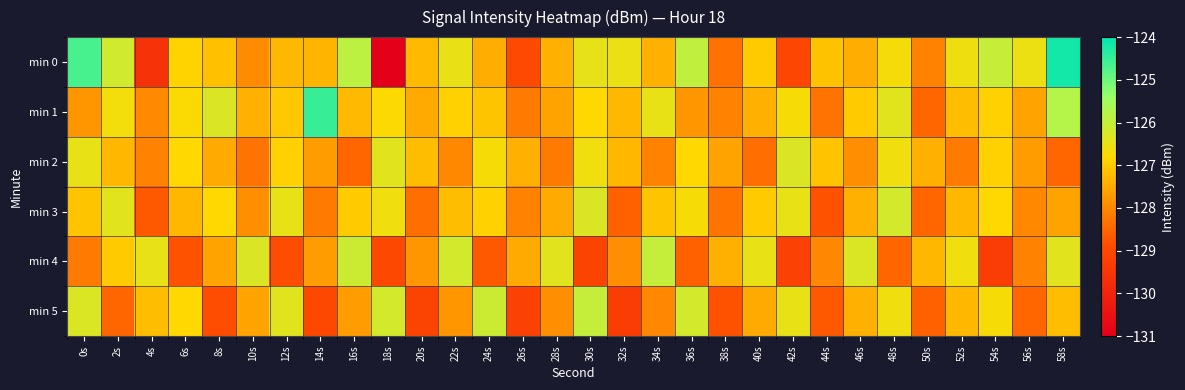

Reading left to right, transcribe all the data shown in this chart.

min 0: 0s=-124.7	2s=-126.1	4s=-129.6	6s=-126.9	8s=-127.2	10s=-127.9	12s=-127.3	14s=-127.3	16s=-125.9	18s=-131.2	20s=-127.3	22s=-126.5	24s=-127.4	26s=-129.0	28s=-127.4	30s=-126.5	32s=-126.5	34s=-127.4	36s=-126.0	38s=-128.3	40s=-127.0	42s=-129.1	44s=-127.1	46s=-127.5	48s=-126.7	50s=-128.1	52s=-126.6	54s=-126.0	56s=-126.6	58s=-124.2
min 1: 0s=-127.8	2s=-126.6	4s=-128.0	6s=-126.8	8s=-126.3	10s=-127.4	12s=-127.0	14s=-124.5	16s=-127.3	18s=-126.8	20s=-127.5	22s=-126.9	24s=-127.1	26s=-128.2	28s=-127.6	30s=-126.8	32s=-127.3	34s=-126.5	36s=-127.8	38s=-128.1	40s=-127.4	42s=-126.7	44s=-128.3	46s=-127.0	48s=-126.4	50s=-128.5	52s=-127.2	54s=-126.9	56s=-127.6	58s=-125.8
min 2: 0s=-126.5	2s=-127.3	4s=-128.1	6s=-126.8	8s=-127.5	10s=-128.3	12s=-126.9	14s=-127.7	16s=-128.5	18s=-126.4	20s=-127.2	22s=-128.0	24s=-126.7	26s=-127.4	28s=-128.2	30s=-126.6	32s=-127.3	34s=-128.1	36s=-126.8	38s=-127.6	40s=-128.4	42s=-126.3	44s=-127.1	46s=-127.9	48s=-126.6	50s=-127.4	52s=-128.2	54s=-126.9	56s=-127.7	58s=-128.5
min 3: 0s=-127.1	2s=-126.4	4s=-128.7	6s=-127.3	8s=-126.8	10s=-127.9	12s=-126.5	14s=-128.2	16s=-127.0	18s=-126.6	20s=-128.4	22s=-127.2	24s=-126.9	26s=-128.1	28s=-127.5	30s=-126.3	32s=-128.6	34s=-127.1	36s=-126.7	38s=-128.3	40s=-127.0	42s=-126.5	44s=-128.8	46s=-127.4	48s=-126.2	50s=-128.5	52s=-127.3	54s=-126.8	56s=-128.0	58s=-127.6
min 4: 0s=-128.2	2s=-127.0	4s=-126.5	6s=-128.8	8s=-127.6	10s=-126.3	12s=-128.9	14s=-127.7	16s=-126.1	18s=-129.0	20s=-127.8	22s=-126.2	24s=-128.7	26s=-127.5	28s=-126.4	30s=-129.1	32s=-127.9	34s=-126.0	36s=-128.6	38s=-127.4	40s=-126.5	42s=-129.2	44s=-128.0	46s=-126.3	48s=-128.5	50s=-127.3	52s=-126.6	54s=-129.3	56s=-128.1	58s=-126.4
min 5: 0s=-126.3	2s=-128.5	4s=-127.2	6s=-126.8	8s=-128.9	10s=-127.6	12s=-126.4	14s=-129.0	16s=-127.7	18s=-126.2	20s=-129.1	22s=-127.8	24s=-126.1	26s=-129.2	28s=-127.9	30s=-126.0	32s=-129.3	34s=-128.0	36s=-126.2	38s=-128.8	40s=-127.5	42s=-126.5	44s=-128.7	46s=-127.4	48s=-126.6	50s=-128.6	52s=-127.3	54s=-126.7	56s=-128.5	58s=-127.2